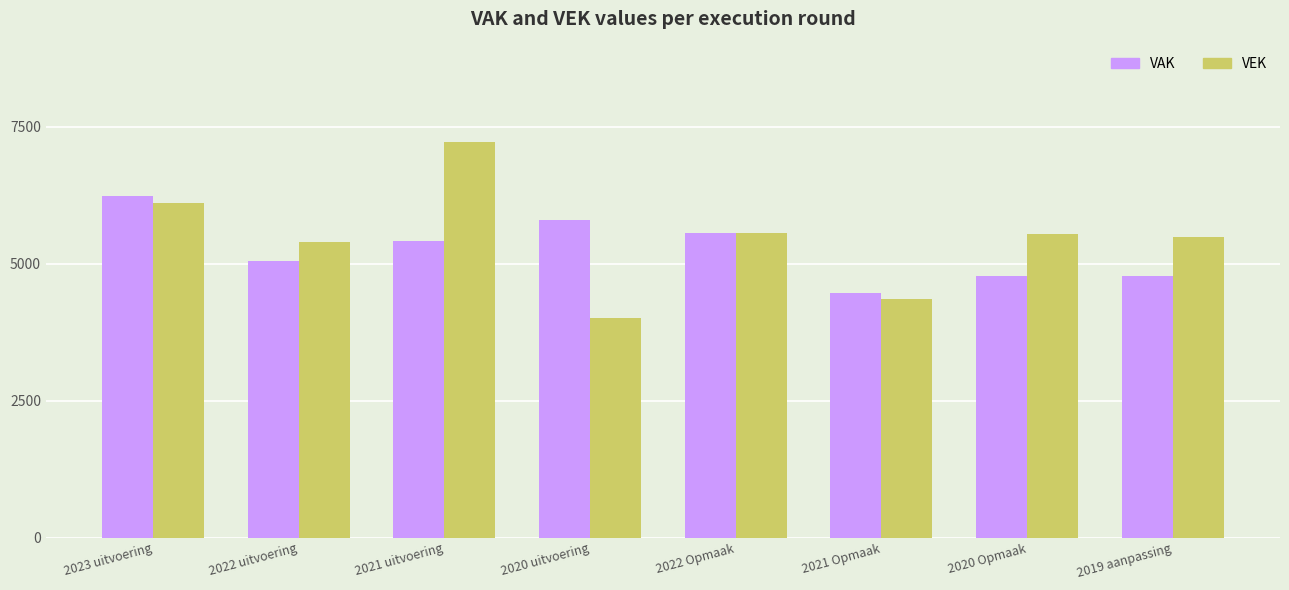

How many bars are there in total?

16